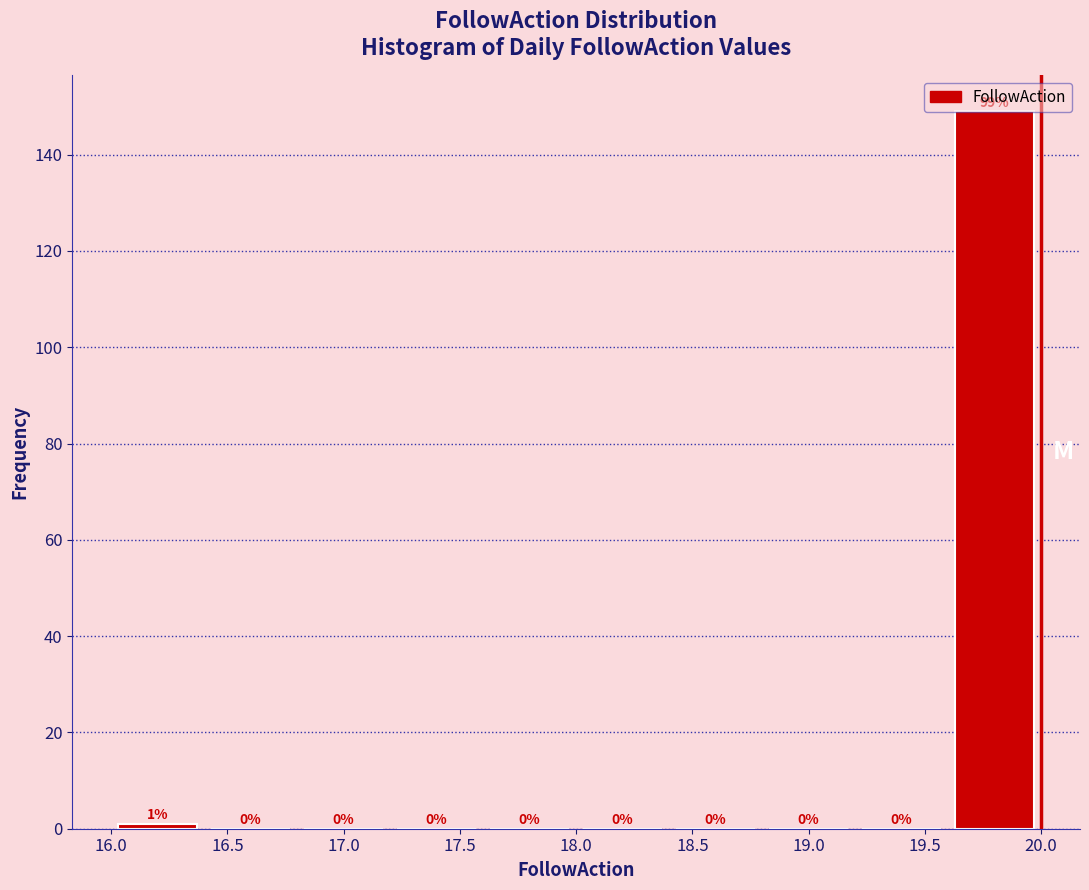

Which range on the x-axis has the tallest bar?

19.6 to 20.0